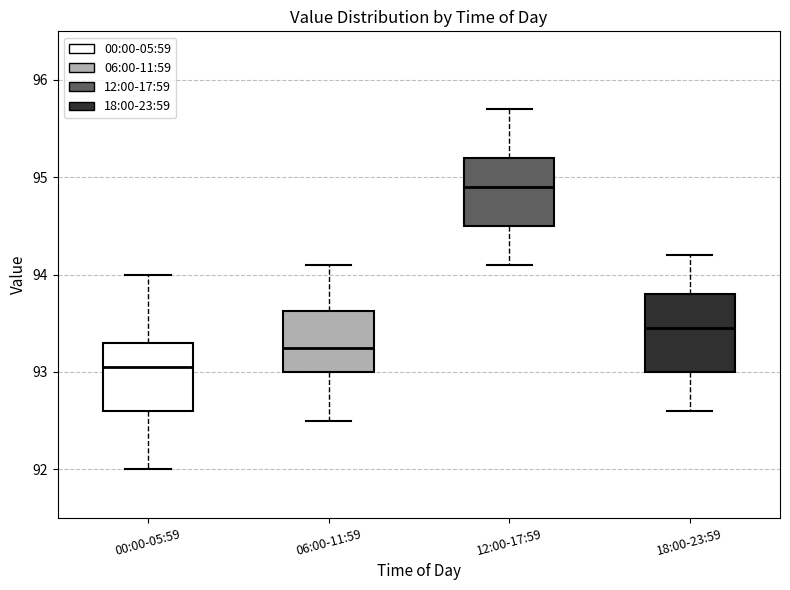

Which box's median line is the lowest?

00:00-05:59